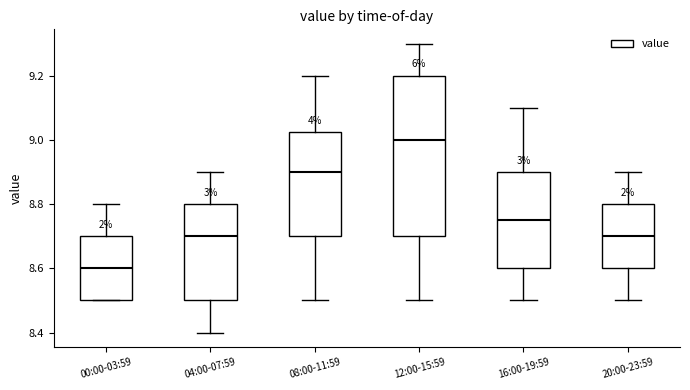

Which box's median line is the lowest?

00:00-03:59